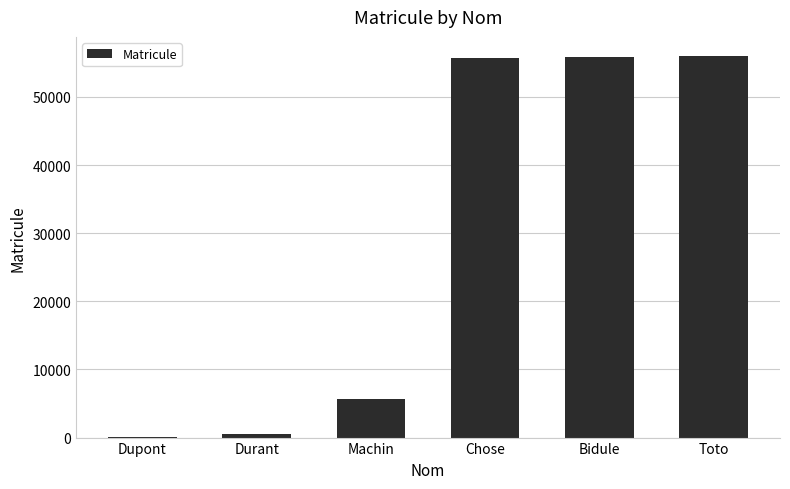

Are the bars horizontal?

No